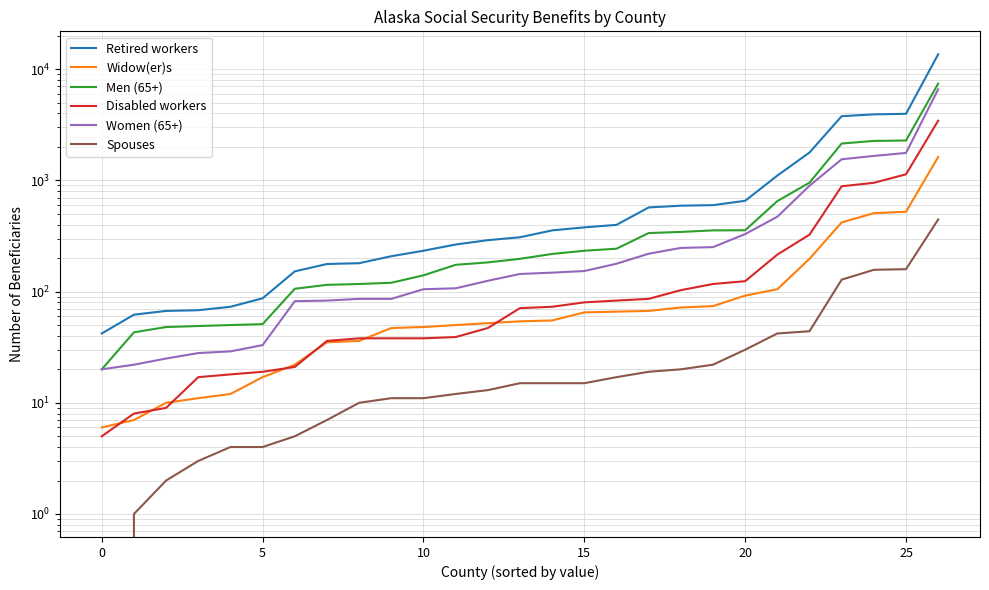

Which series has the widest spread of values?

Retired workers